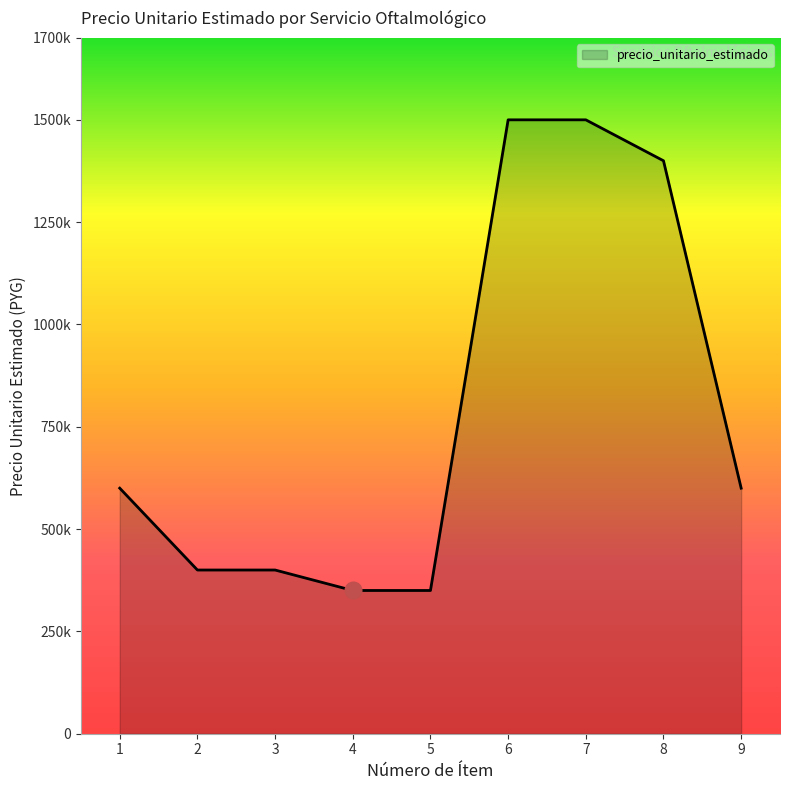

Does the chart display data point markers on the line(s)?

No